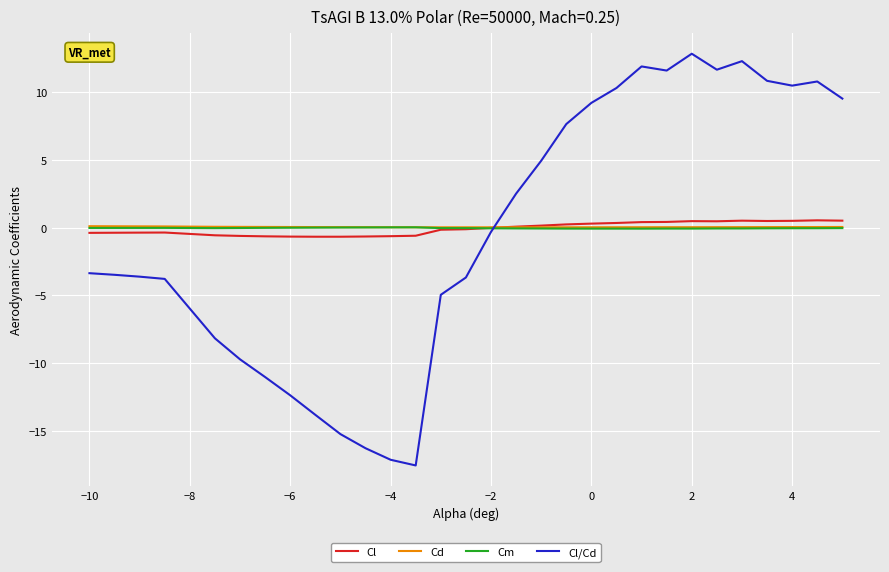

What is the greatest value displayed?

12.8